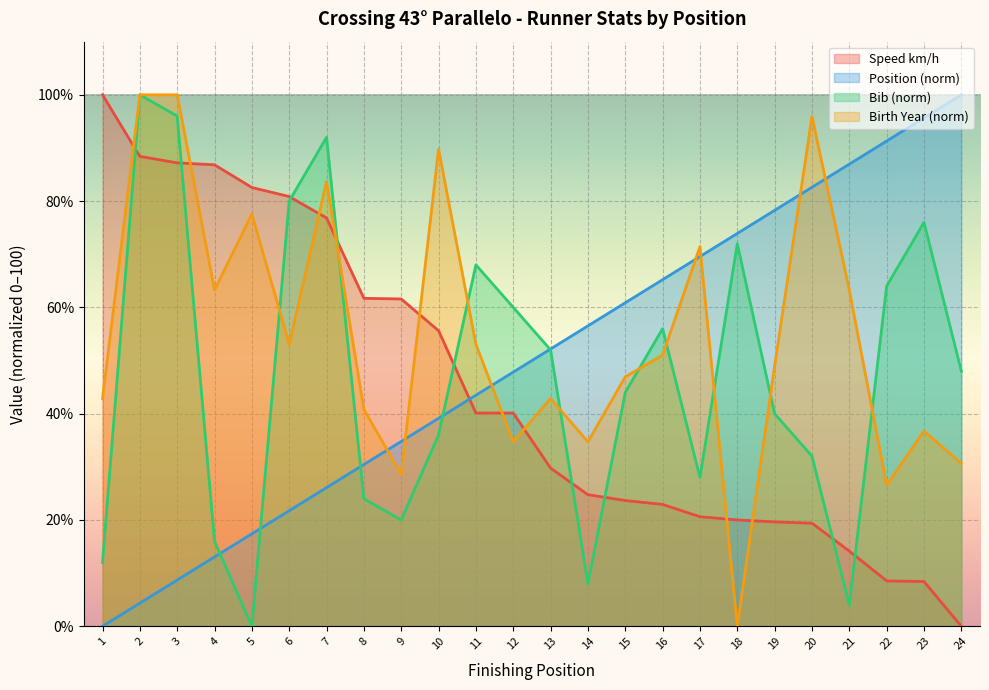

Is the value of Speed km/h at 24 greater than the value of Birth Year at 2?

No